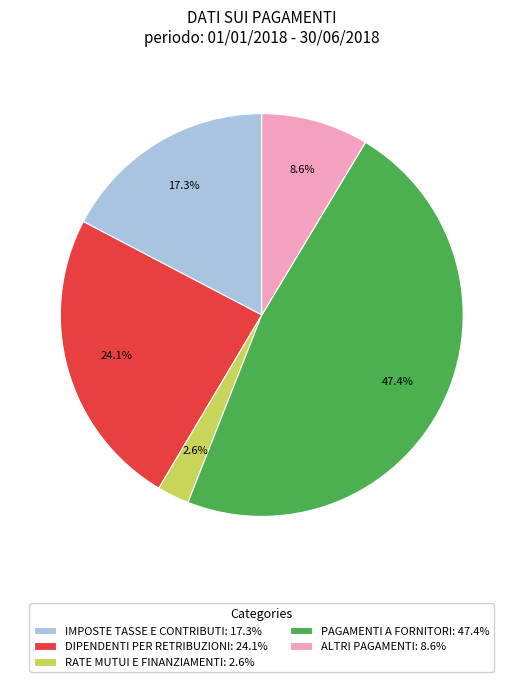

How many segments does this pie chart have?

5